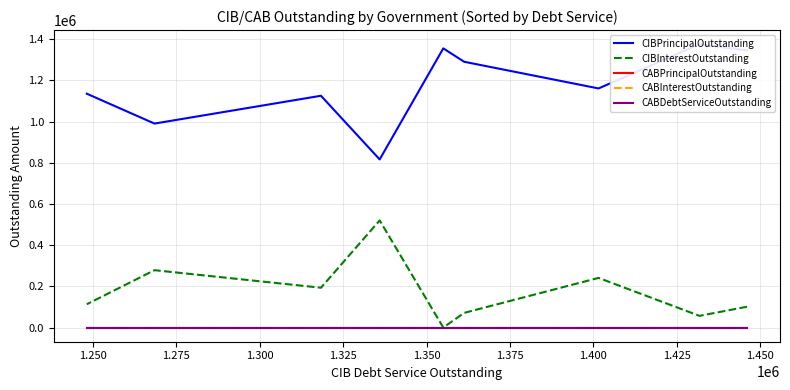

Is the value of CABPrincipalOutstanding at 1.375 greater than the value of CIBPrincipalOutstanding at 1.350?

No